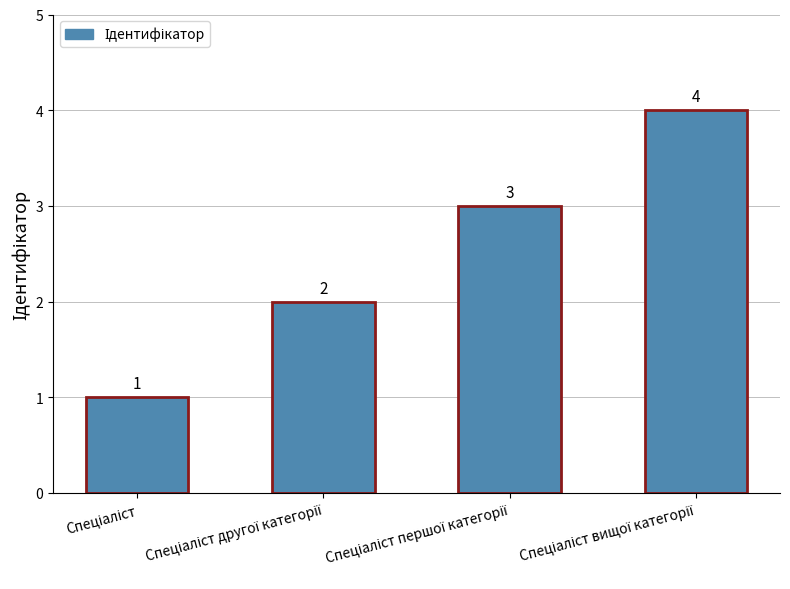

How many values are between 2 and 4?

3